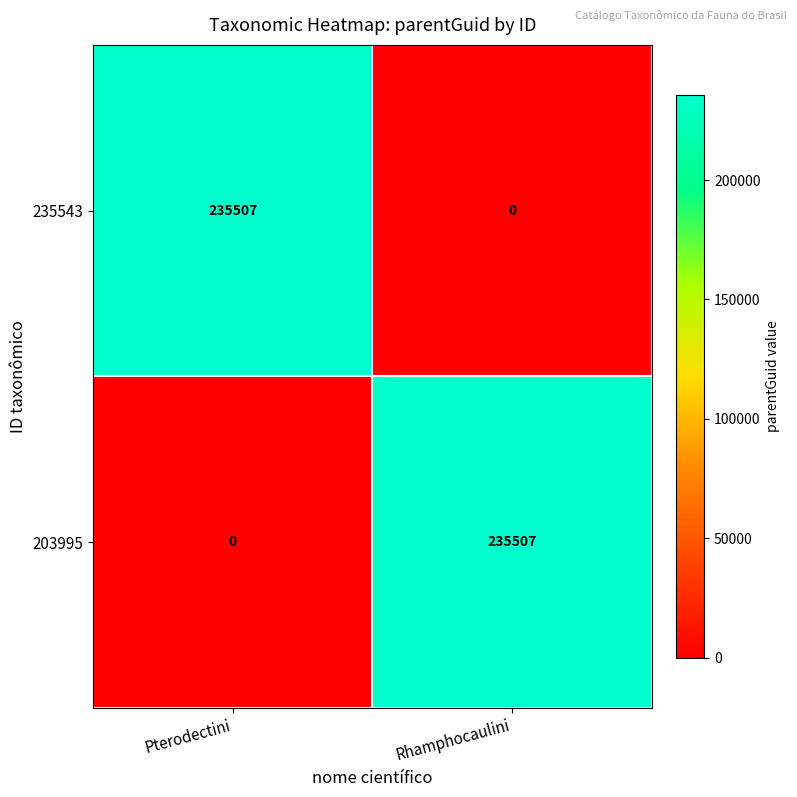

The value of 203995 at Pterodectini is 133480. True or false?

False